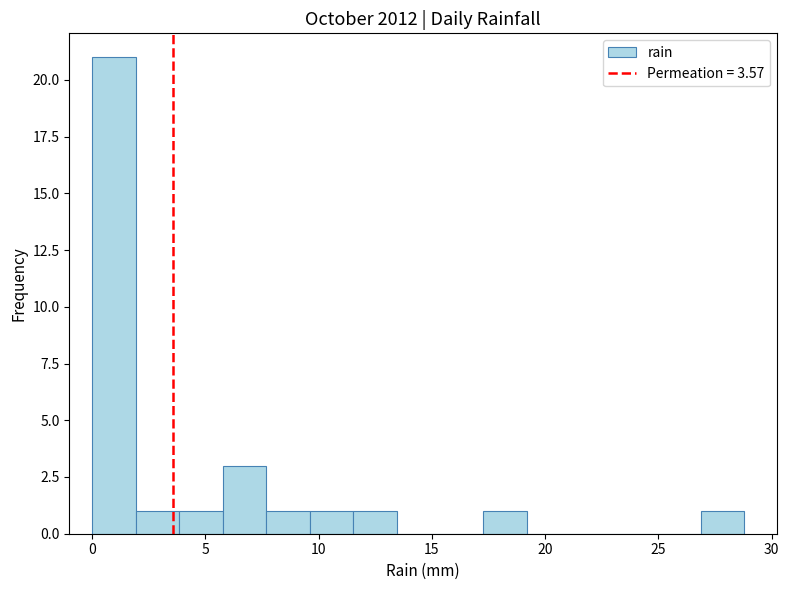

Around what value on the x-axis is the tallest bar? Give the approximate position of its centre, as read against the axis.

1.0